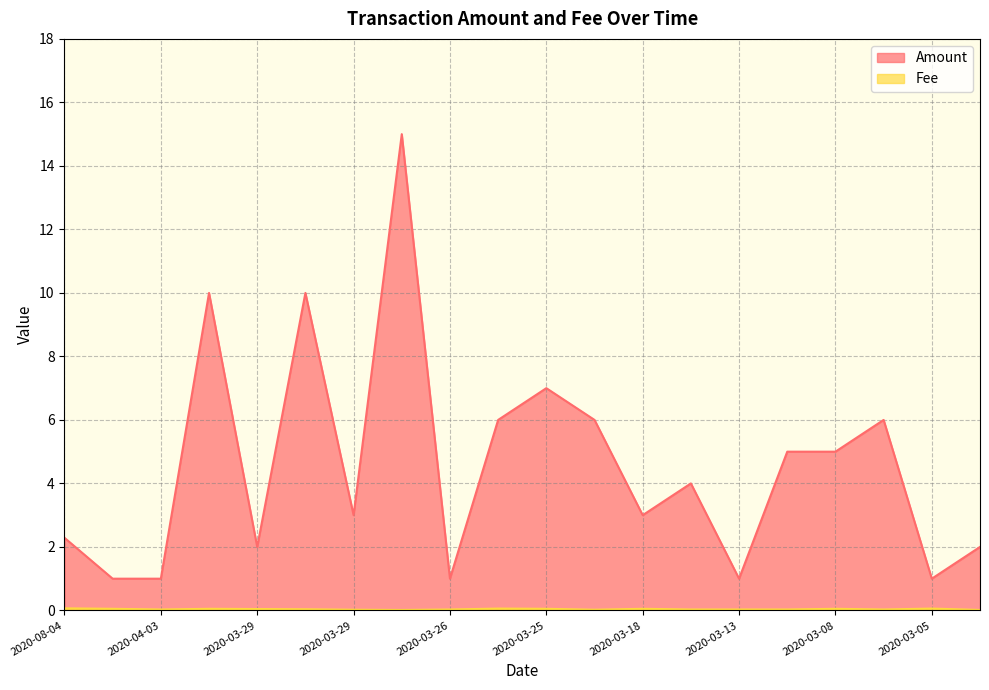

What is the difference between the highest and lowest values at 2020-03-29?

2.0